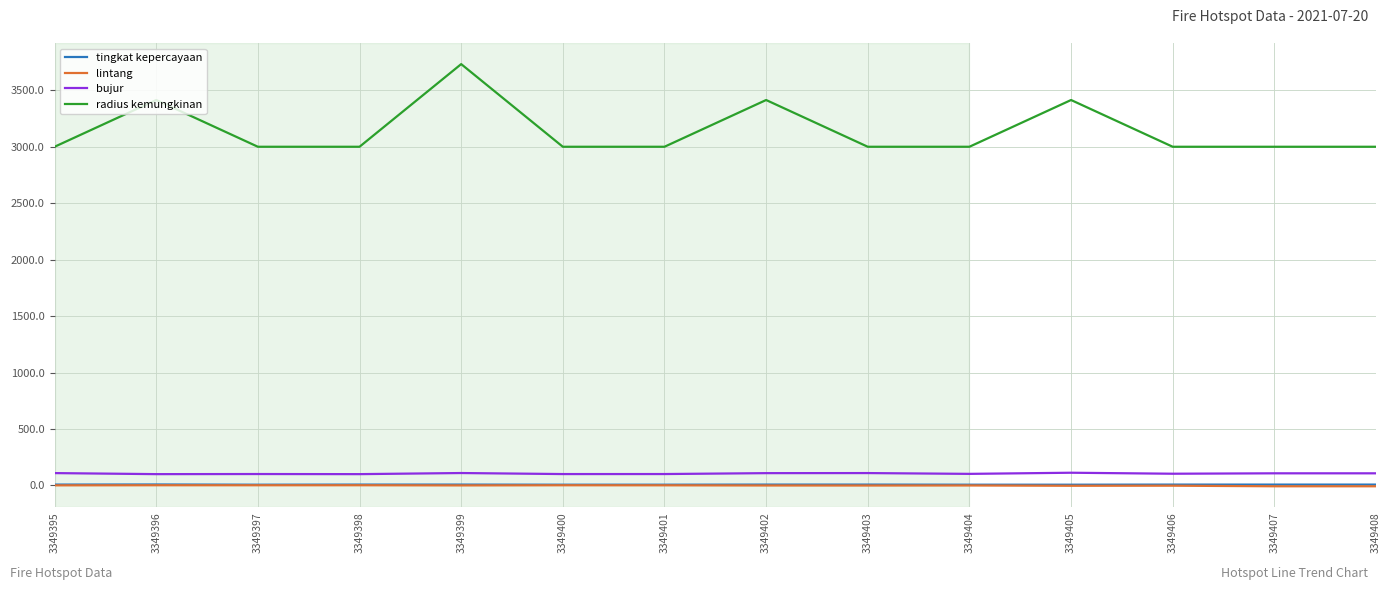

At which category does the chart reach its peak across all series?

3349399